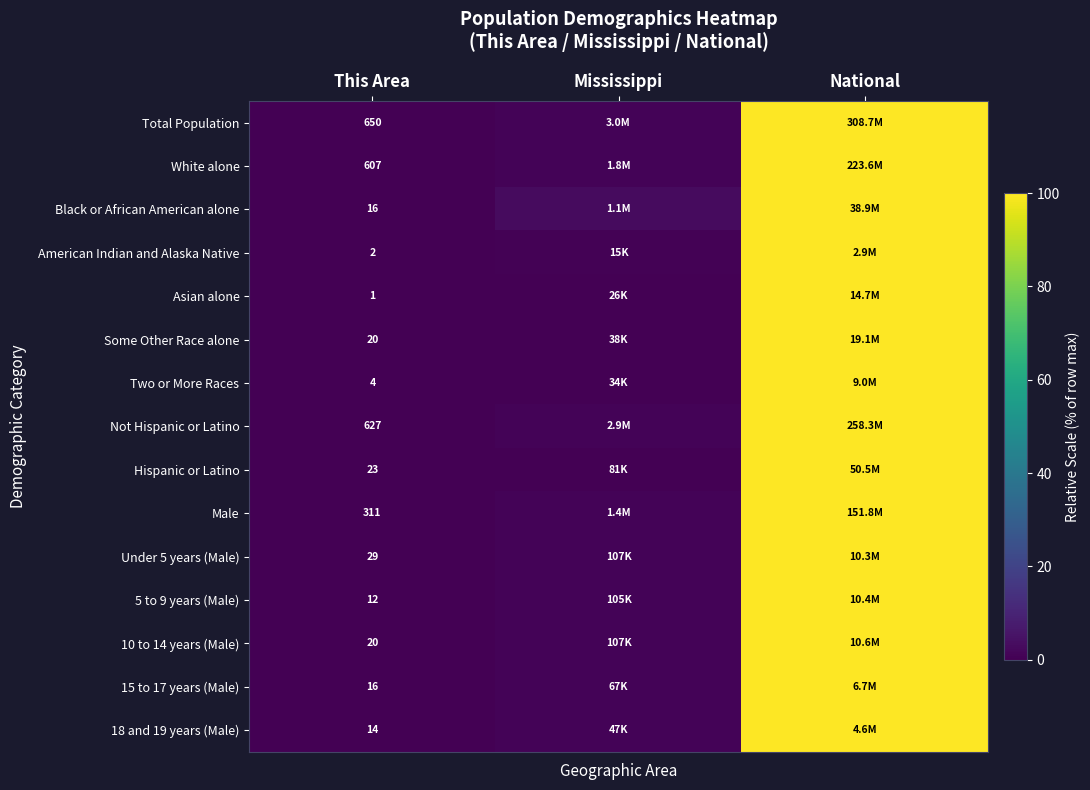

At which label does Hispanic or Latino reach its minimum?

This Area